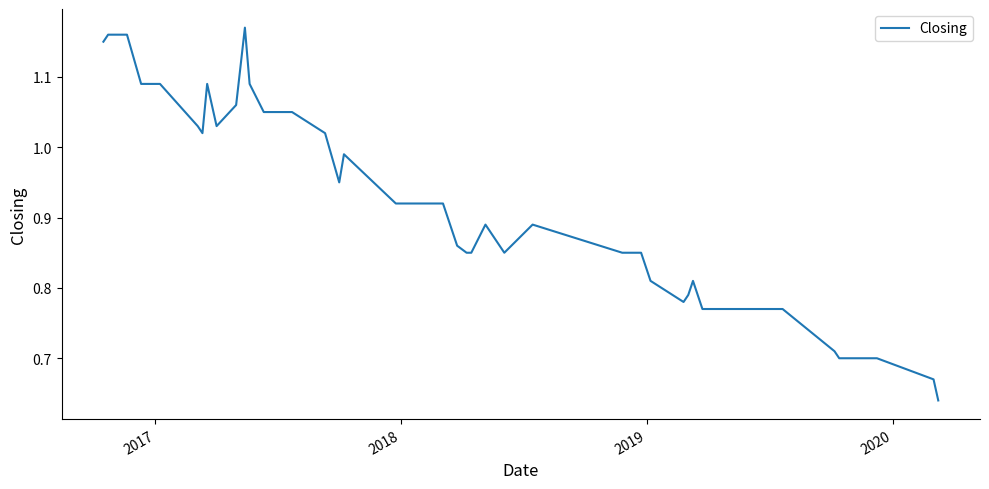

What is the difference between the maximum and minimum values?

0.5